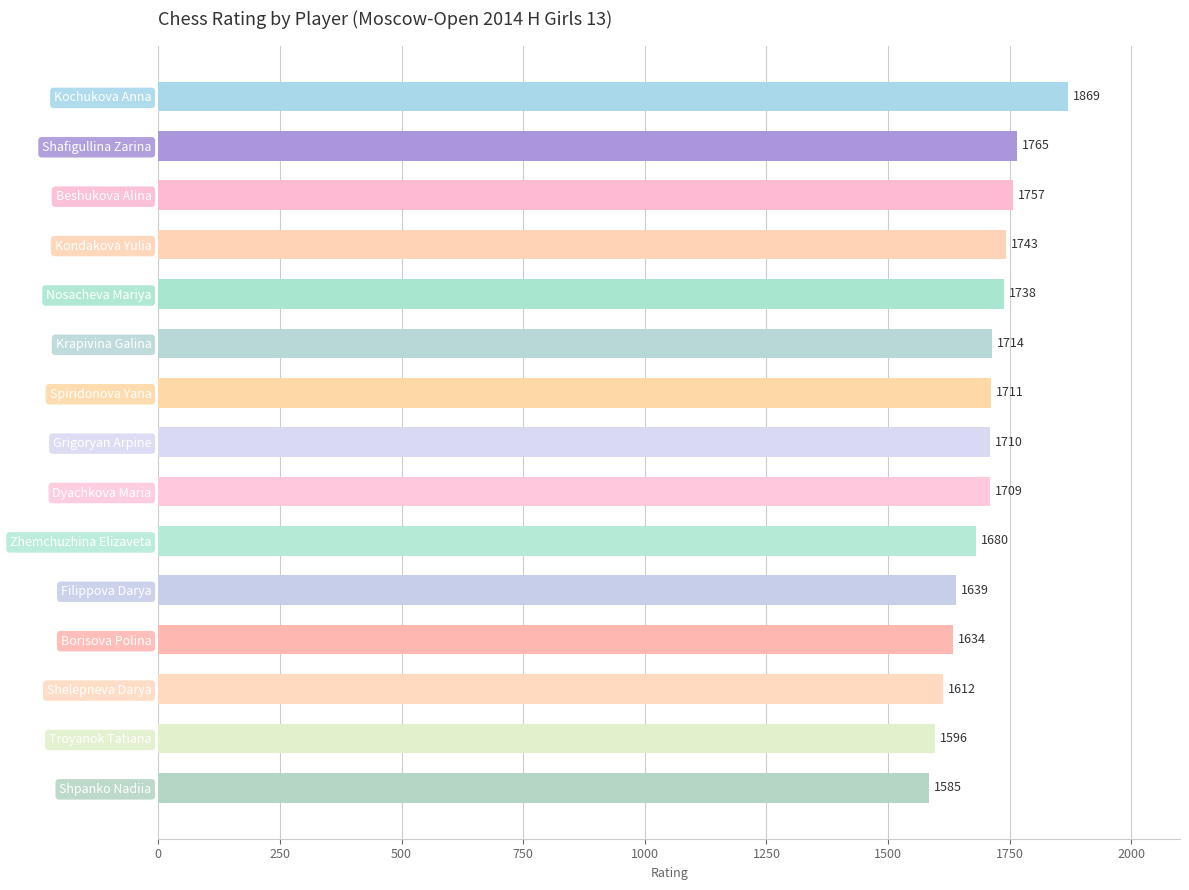

Rank the categories by value from highest to lowest.

Kochukova Anna, Shafigullina Zarina, Beshukova Alina, Kondakova Yulia, Nosacheva Mariya, Krapivina Galina, Spiridonova Yana, Grigoryan Arpine, Dyachkova Maria, Zhemchuzhina Elizaveta, Filippova Darya, Borisova Polina, Shelepneva Darya, Troyanok Tatiana, Shpanko Nadiia